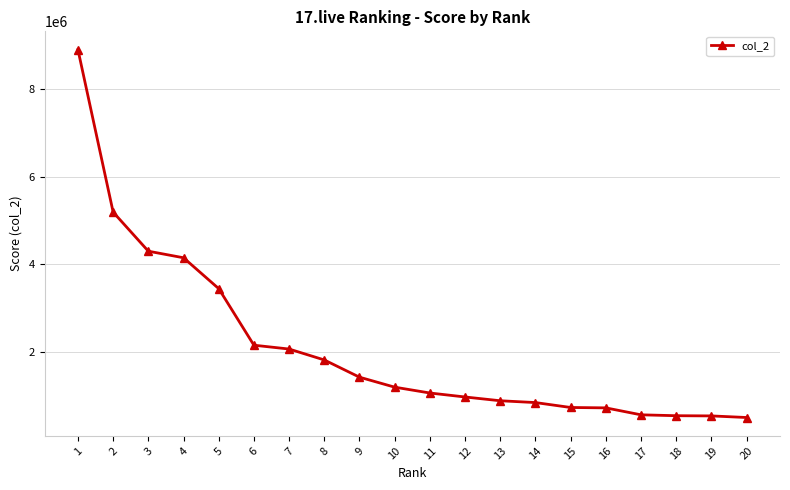

What is the ratio of the value at 9 to the value at 6?

0.7